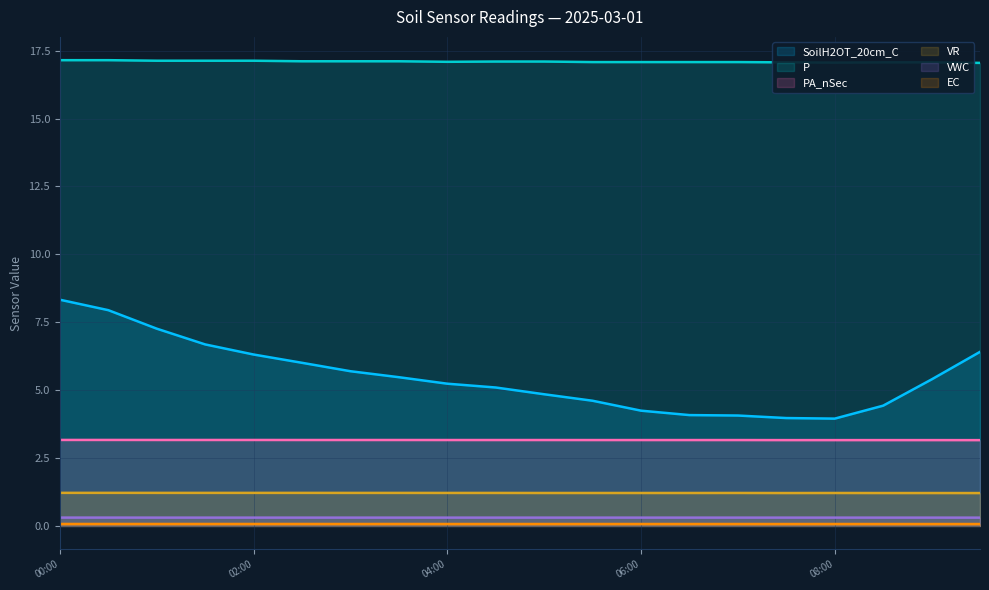

True or false: VR has more than 2 points higher than both neighbors.

False